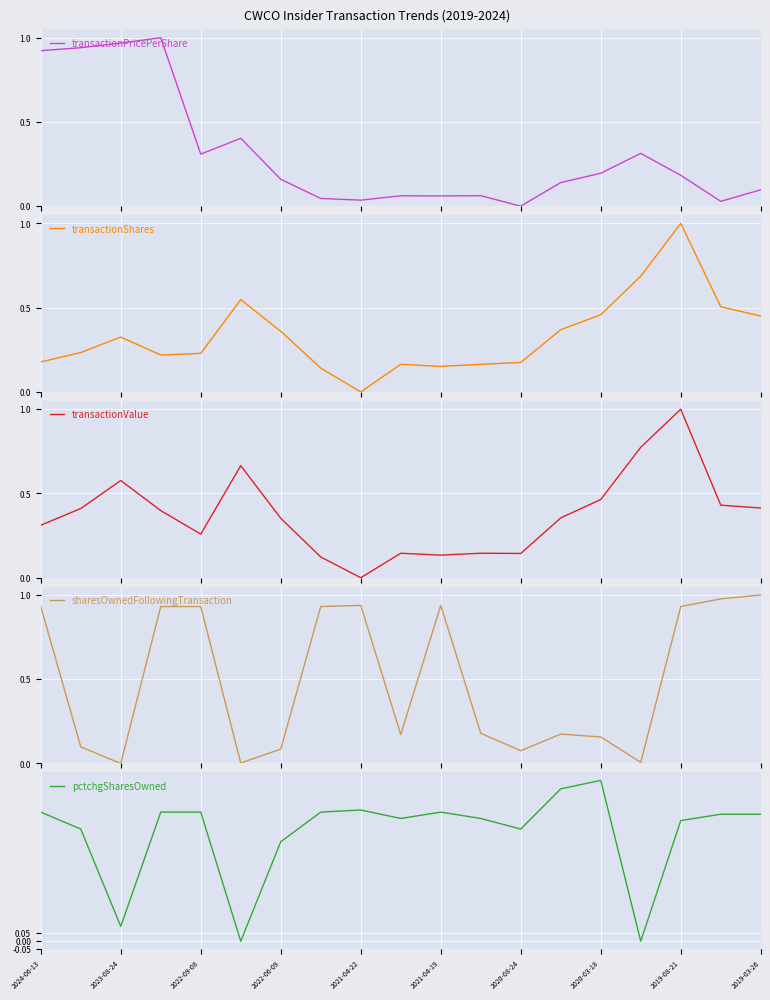

Reading left to right, list all the values displayed in this chart.

transactionPricePerShare: 0.9	0.9	1.0	1.0	0.3	0.4	0.2	0.0	0.0	0.1	0.1	0.1	0.0	0.1	0.2	0.3	0.2	0.0	0.1
transactionShares: 0.2	0.2	0.3	0.2	0.2	0.5	0.4	0.1	0.0	0.2	0.2	0.2	0.2	0.4	0.5	0.7	1.0	0.5	0.5
transactionValue: 0.3	0.4	0.6	0.4	0.3	0.7	0.4	0.1	0.0	0.1	0.1	0.1	0.1	0.4	0.5	0.8	1.0	0.4	0.4
sharesOwnedFollowingTransaction: 0.9	0.1	0.0	0.9	0.9	0.0	0.1	0.9	0.9	0.2	0.9	0.2	0.1	0.2	0.2	0.0	0.9	1.0	1.0
pctchgSharesOwned: 0.8	0.7	0.1	0.8	0.8	0.0	0.6	0.8	0.8	0.8	0.8	0.8	0.7	0.9	1.0	0.0	0.8	0.8	0.8